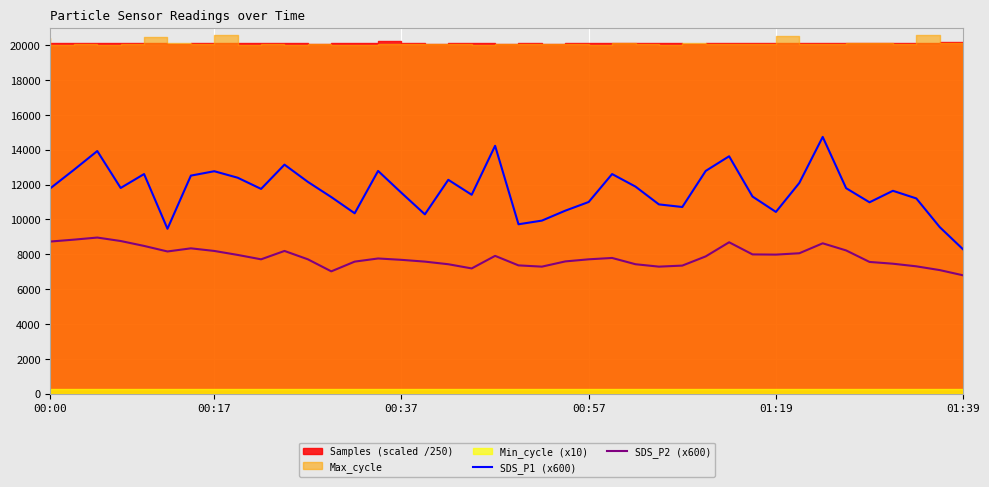

The SDS_P1 (x600) series shows 2671.3 at 8. True or false?

False